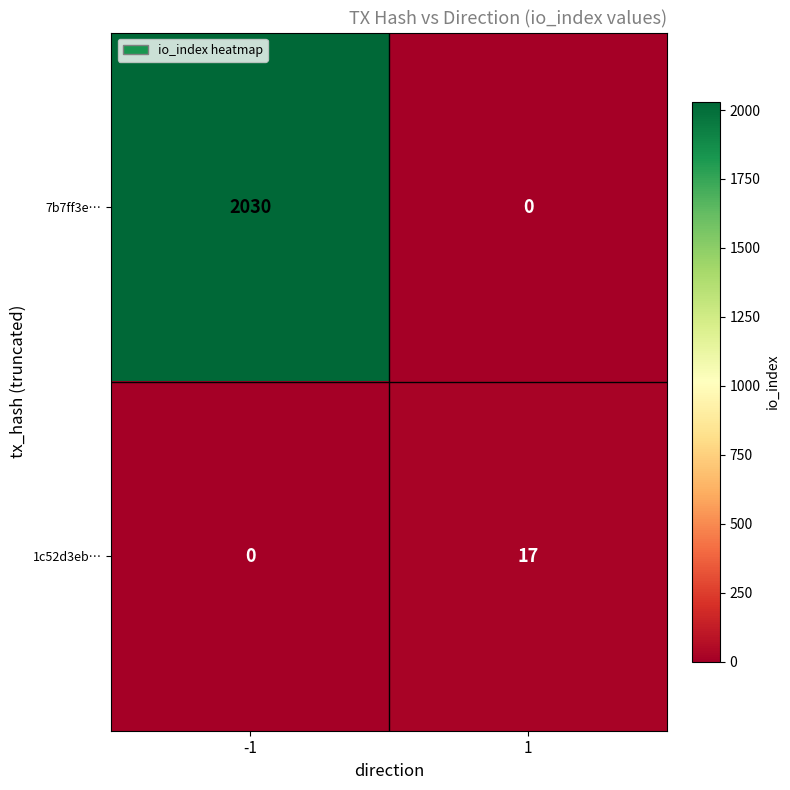

What is the sum of the 7b7ff3e… values at 1 and -1?

2030